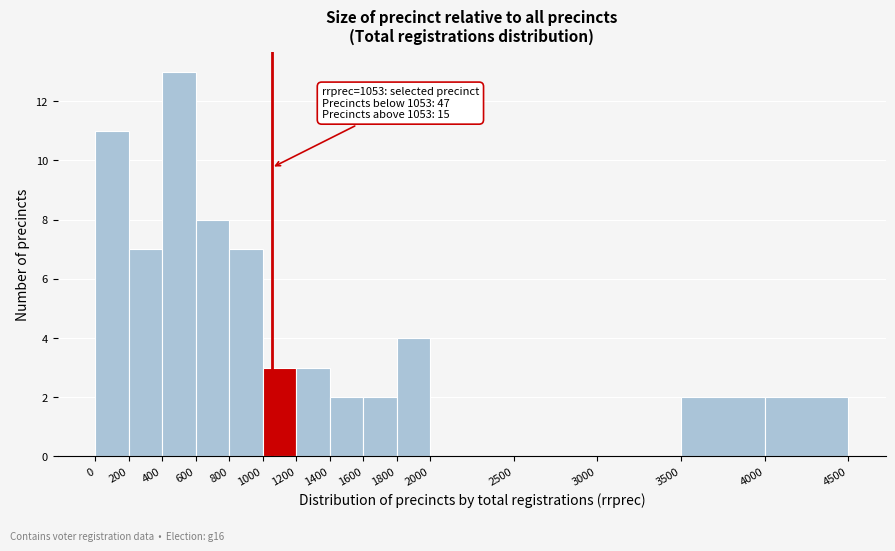

Over which range of the x-axis is the bar tallest?

400 to 600